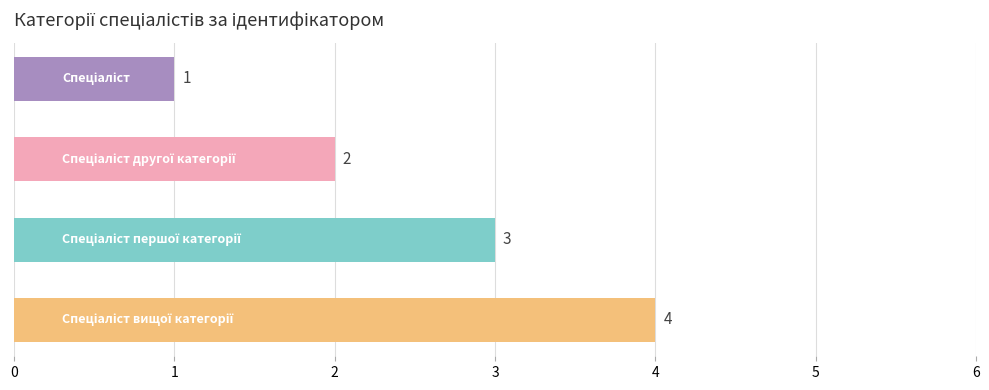

How many values are below 3?

2